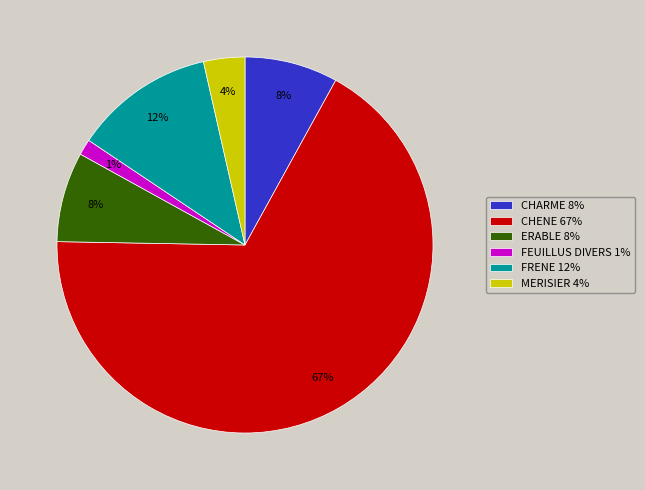

Is it true that CHENE 67% is 57% of the pie?

False